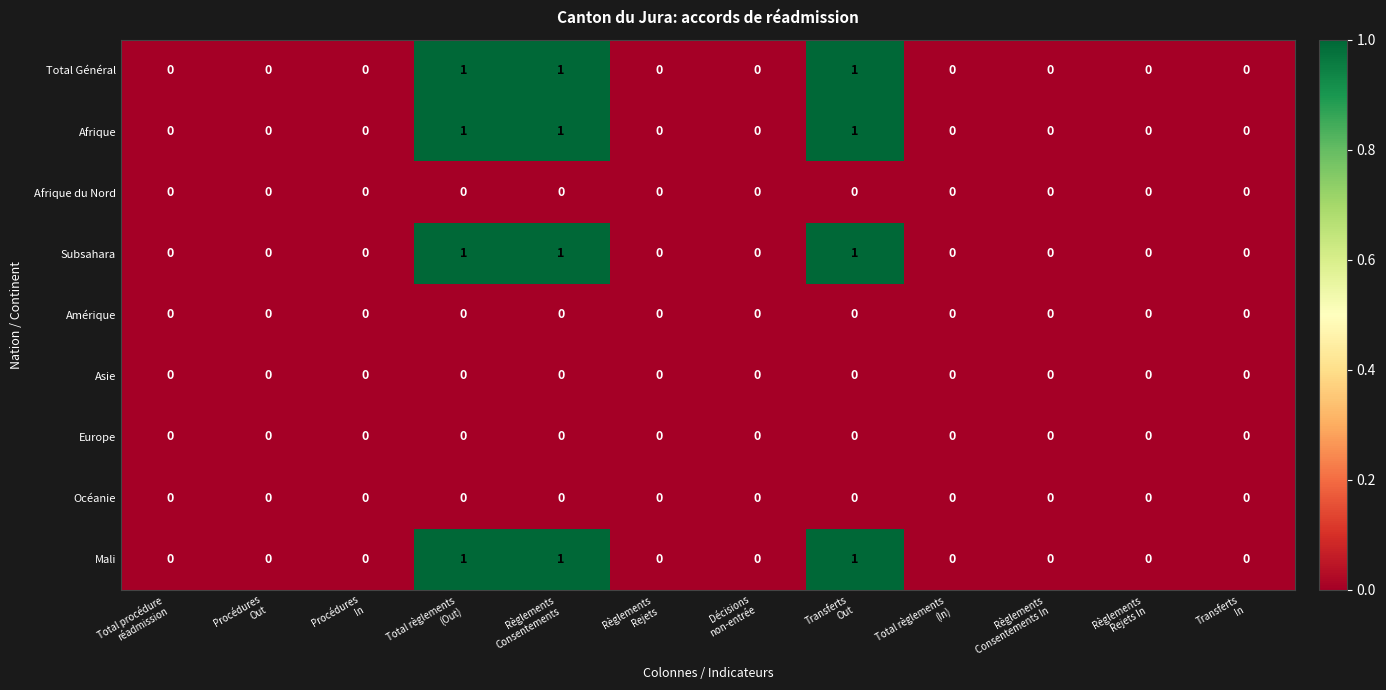

Rank the series at Transferts In from highest to lowest value.

Total Général, Afrique, Afrique du Nord, Subsahara, Amérique, Asie, Europe, Océanie, Mali